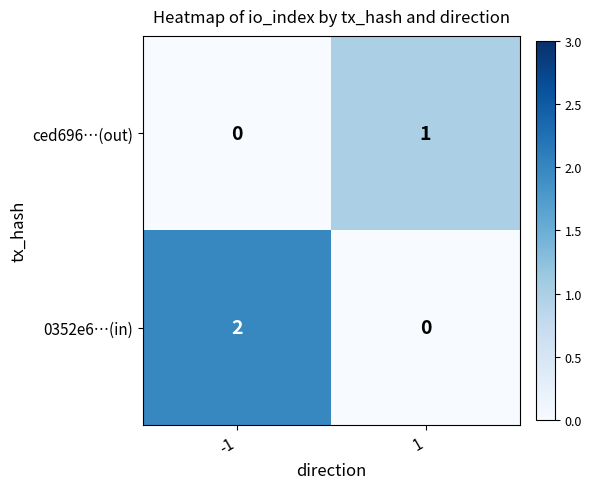

Which series has the largest range (max minus min)?

0352e6…(in)